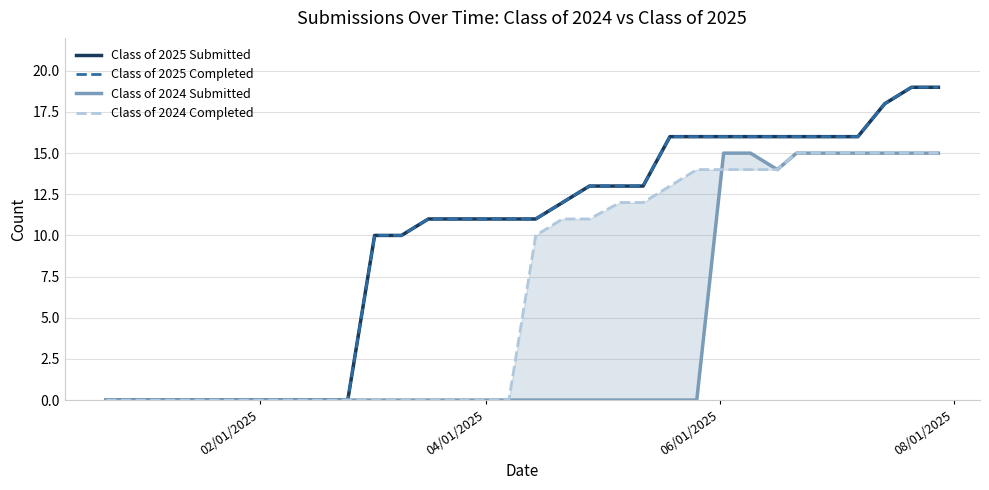

Reading left to right, what are all the values shown in this chart?

Class of 2025 Submitted: 0	0	0	0	0	0	0	0	0	0	10	10	11	11	11	11	11	12	13	13	13	16	16	16	16	16	16	16	16	18	19	19
Class of 2025 Completed: 0	0	0	0	0	0	0	0	0	0	10	10	11	11	11	11	11	12	13	13	13	16	16	16	16	16	16	16	16	18	19	19
Class of 2024 Submitted: 0	0	0	0	0	0	0	0	0	0	0	0	0	0	0	0	0	0	0	0	0	0	0	15	15	14	15	15	15	15	15	15
Class of 2024 Completed: 0	0	0	0	0	0	0	0	0	0	0	0	0	0	0	0	10	11	11	12	12	13	14	14	14	14	15	15	15	15	15	15